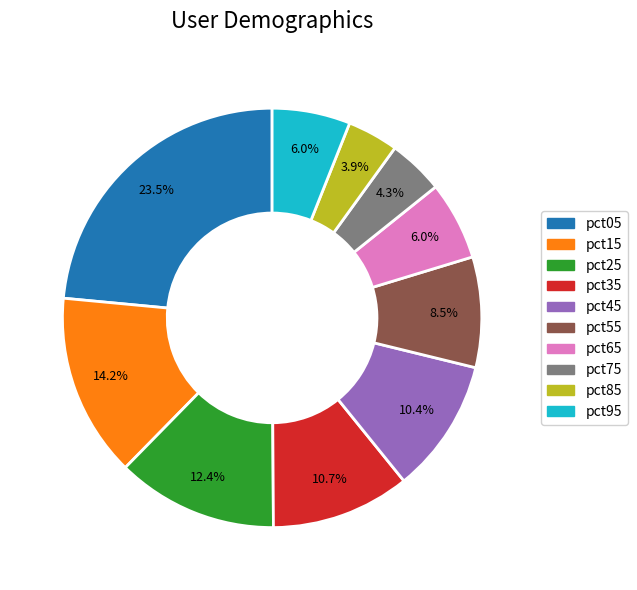

To the nearest percent, what is the combined percentage of pct85 and pct25?

16%